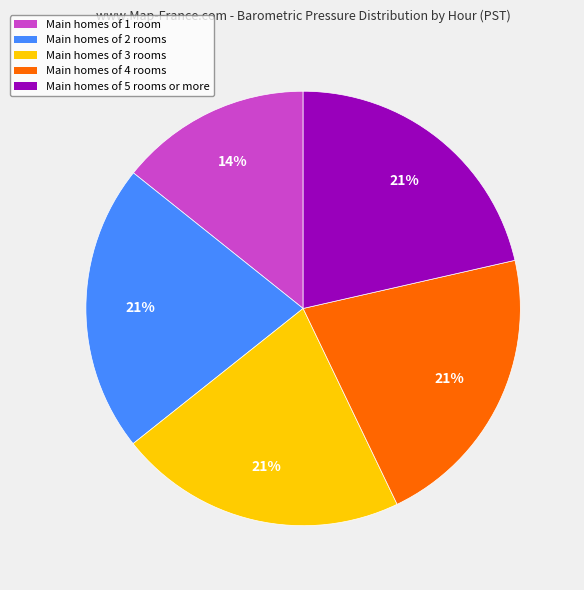

To the nearest percent, what is the average slice percentage?

20%